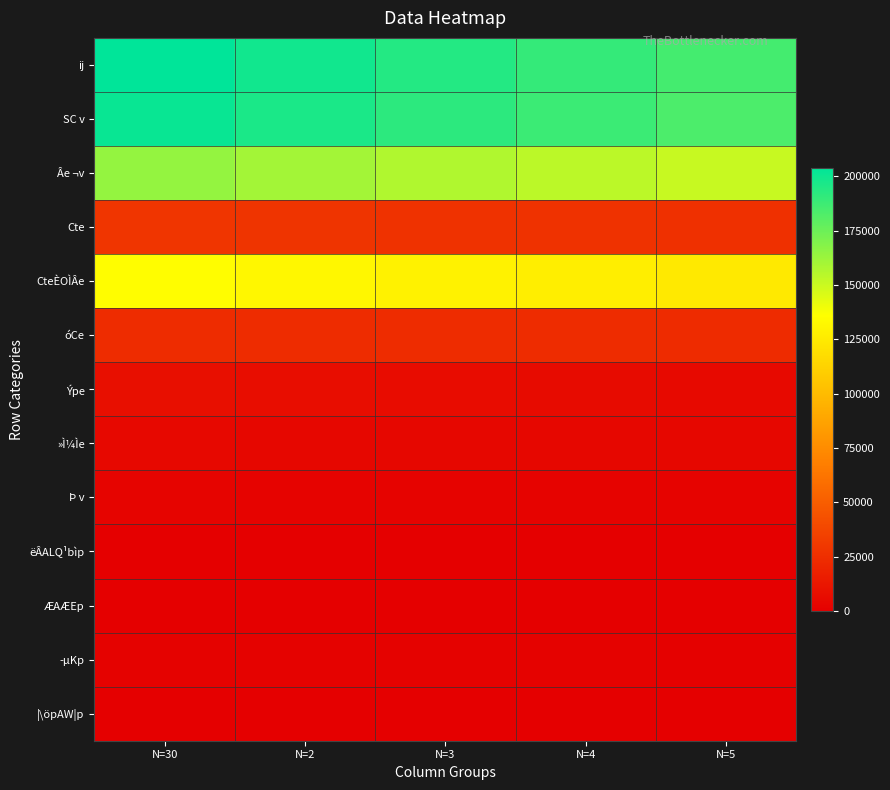

Reading left to right, list all the values displayed in this chart.

ij: N=30=204027	N=2=198854	N=3=194098	N=4=189970	N=5=185523
SC v: N=30=201527	N=2=196518	N=3=191879	N=4=187870	N=5=183514
Âe ¬v: N=30=164265	N=2=160400	N=3=156698	N=4=153962	N=5=150728
Cte: N=30=28995	N=2=28273	N=3=27485	N=4=26751	N=5=26124
CteÈOÌÂe: N=30=135270	N=2=132127	N=3=129213	N=4=127211	N=5=124604
óCe: N=30=24289	N=2=24275	N=3=24009	N=4=23757	N=5=23405
Ýpe: N=30=8531	N=2=7531	N=3=6968	N=4=6070	N=5=5241
»Ì¼Ìe: N=30=4442	N=2=4312	N=3=4204	N=4=4081	N=5=4140
Þ v: N=30=2500	N=2=2336	N=3=2219	N=4=2100	N=5=2009
ëÂALQ¹bìp: N=30=568	N=2=541	N=3=506	N=4=483	N=5=459
ÆAÆEp: N=30=1	N=2=1	N=3=1	N=4=0	N=5=0
­µKp: N=30=1503	N=2=1388	N=3=1280	N=4=1213	N=5=1151
|\öpAW¦p: N=30=428	N=2=406	N=3=432	N=4=404	N=5=399